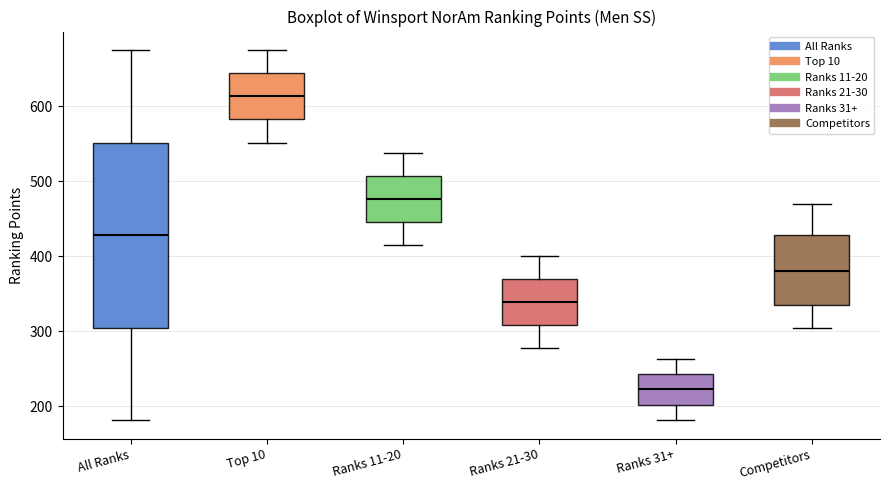

Reading left to right, transcribe this box plot: for each box, give where its median line is, the range the box spans, and where its two whiskers end, as read against the y-axis. The values are not printed on the chart, so give them approximately, as read against the axis.

All Ranks: median 430, box 300 to 550, whiskers 180 to 680
Top 10: median 610, box 580 to 640, whiskers 550 to 680
Ranks 11-20: median 480, box 450 to 510, whiskers 410 to 540
Ranks 21-30: median 340, box 310 to 370, whiskers 280 to 400
Ranks 31+: median 220, box 200 to 240, whiskers 180 to 260
Competitors: median 380, box 340 to 430, whiskers 300 to 470